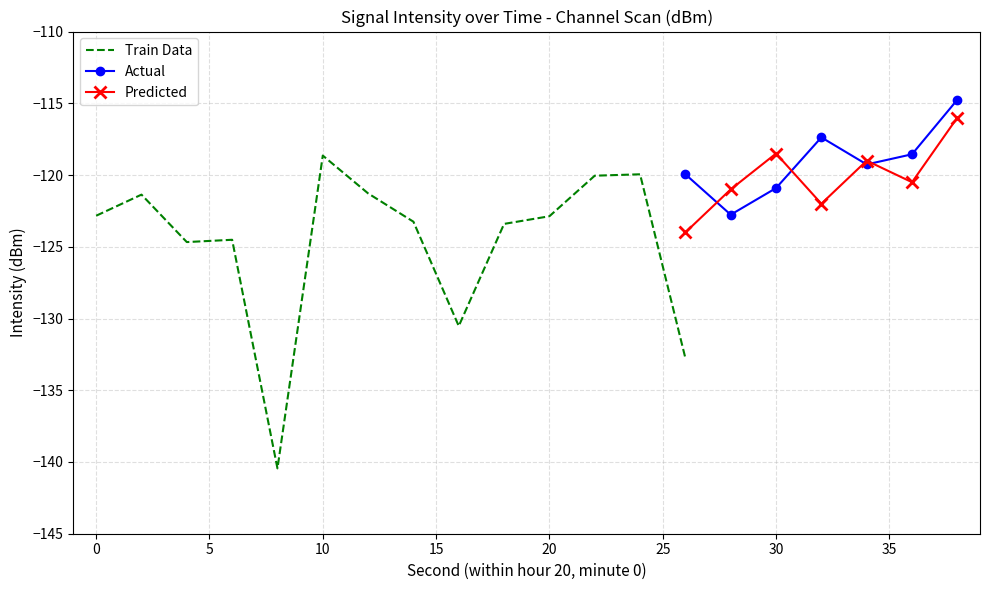

How many interior local valleys does the Actual series have?

2